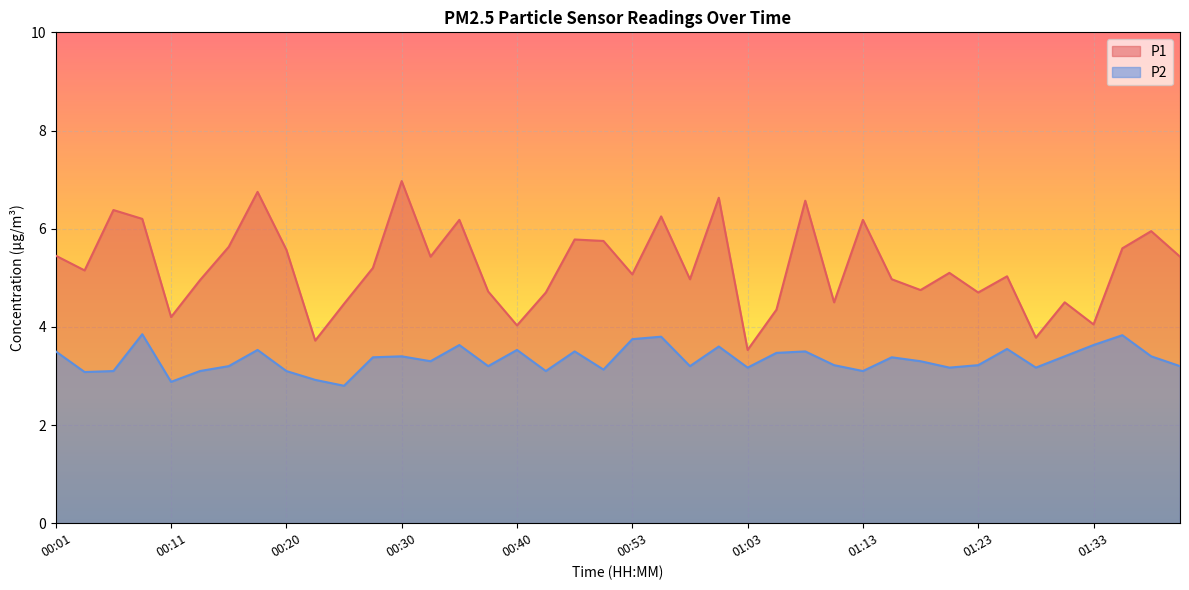

True or false: P1 and P2 cross at least once.

False